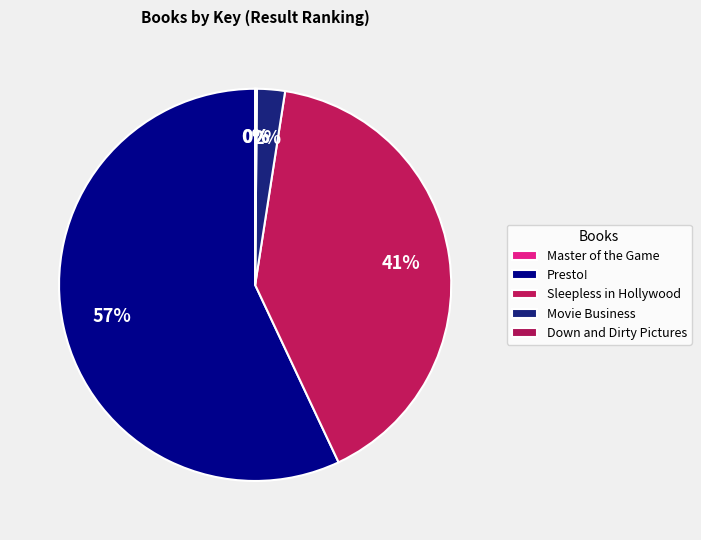

To the nearest percent, what is the difference between the largest and smallest slice percentages?

57%